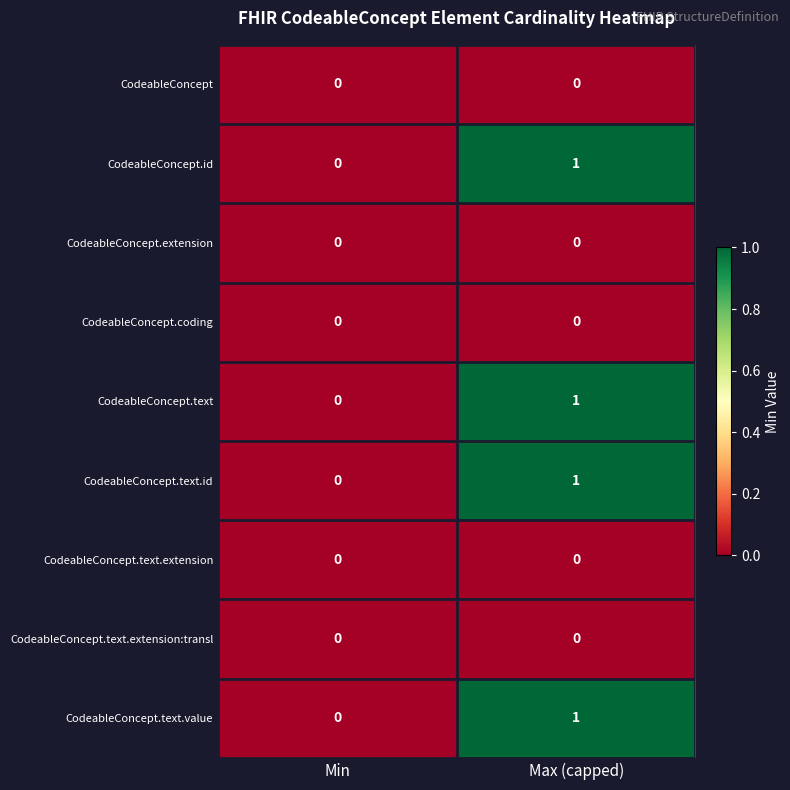

At which label is CodeableConcept.text.id closest to 0?

Min